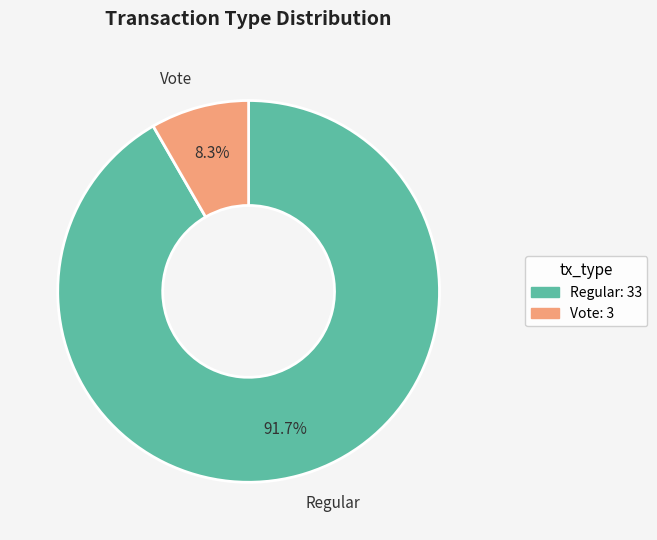

Does Vote represent more than half of the total?

No